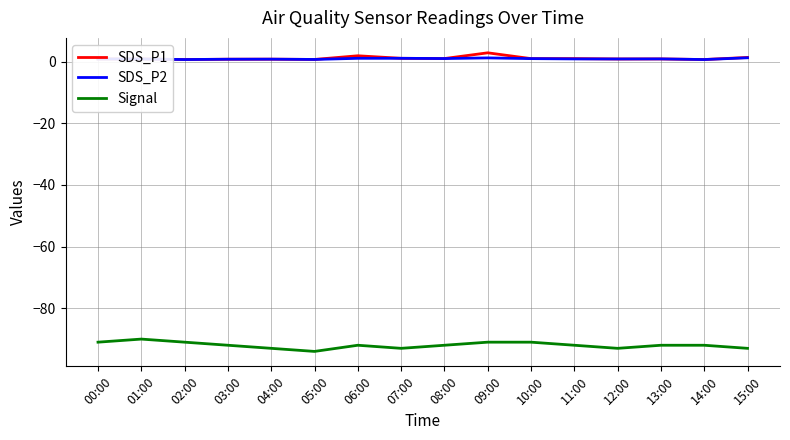

What is the smallest value displayed?

-94.0